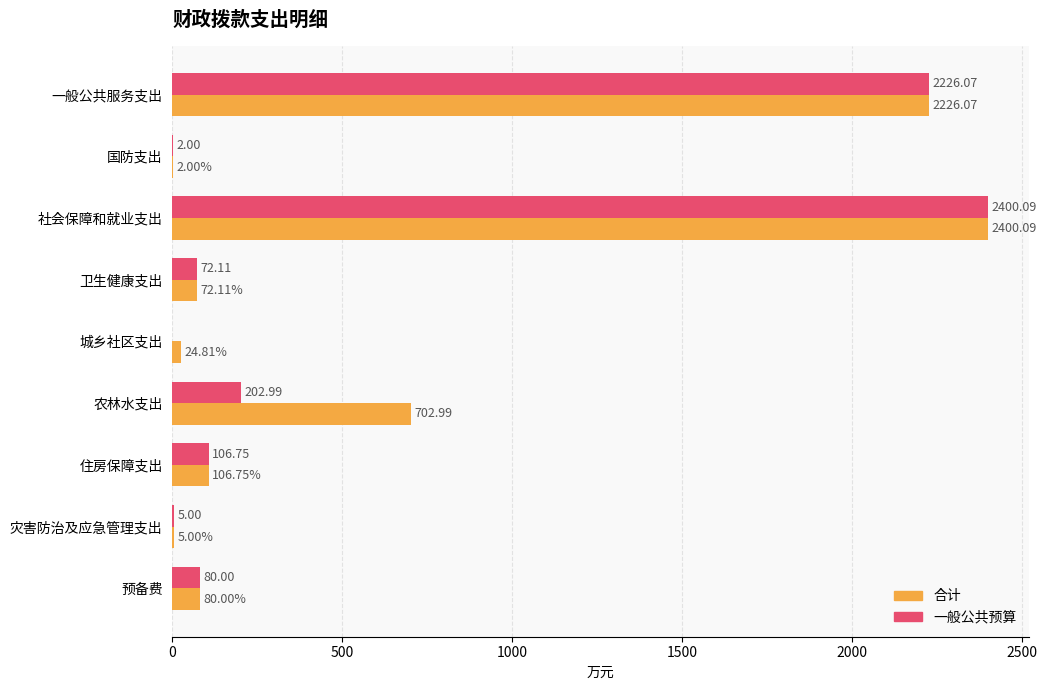

Which series changed the most between 国防支出 and 城乡社区支出?

合计